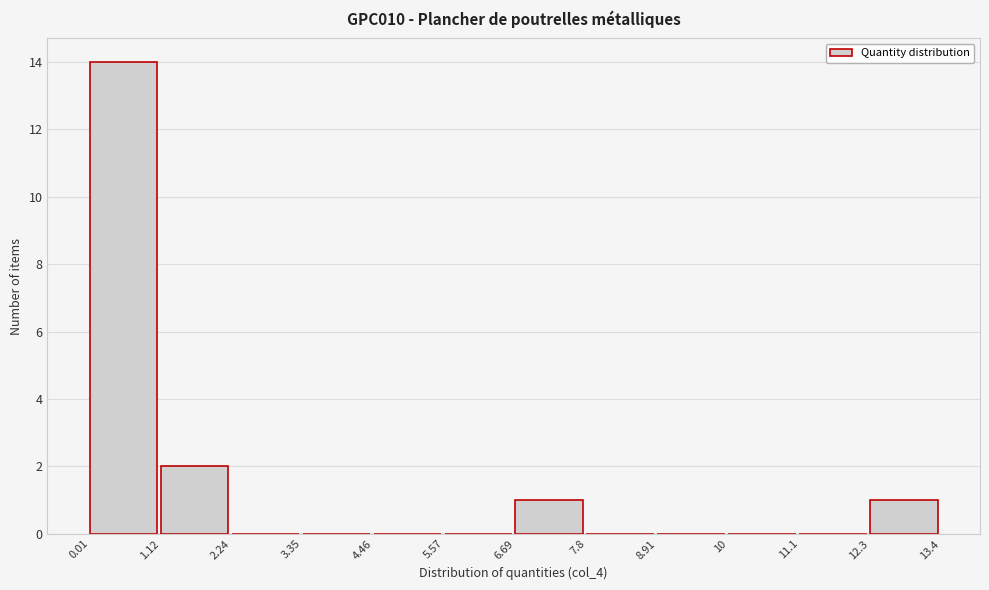

Reading left to right, list every bar in this chart as the range it spans on the x-axis followed by its height. The values are not printed on the chart, so give them approximately, as read against the axis.

0.01 to 1.12: 14
1.12 to 2.24: 2
2.24 to 3.35: 0
3.35 to 4.46: 0
4.46 to 5.57: 0
5.57 to 6.69: 0
6.69 to 7.8: 1
7.8 to 8.91: 0
8.91 to 10: 0
10 to 11.1: 0
11.1 to 12.3: 0
12.3 to 13.4: 1